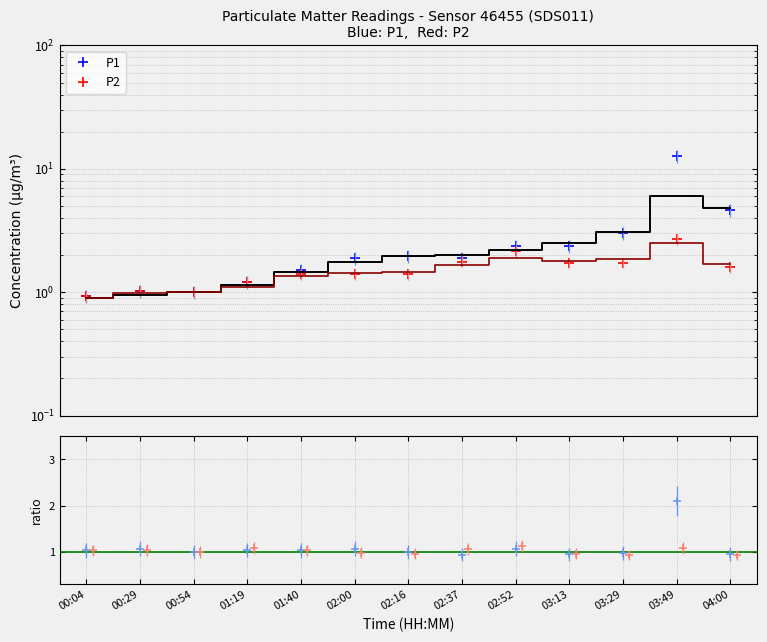

Which category has the lowest value in the P1 series?

00:04